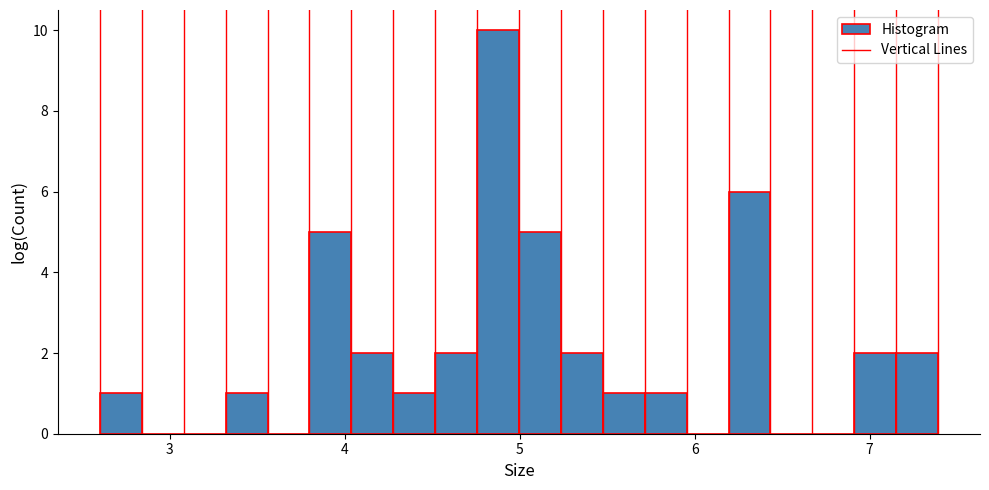

Around what value on the x-axis is the tallest bar? Give the approximate position of its centre, as read against the axis.

4.9